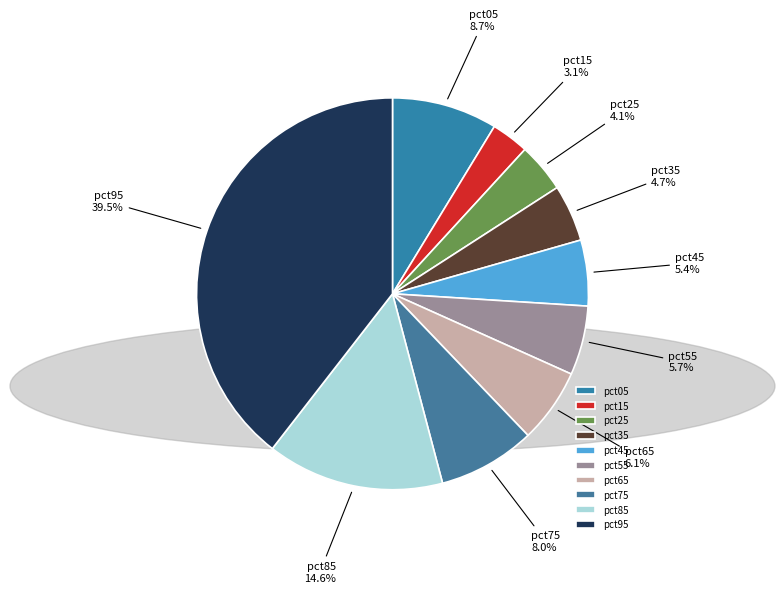

To the nearest percent, what is the difference between the pct85 and pct05 slice percentages?

6%